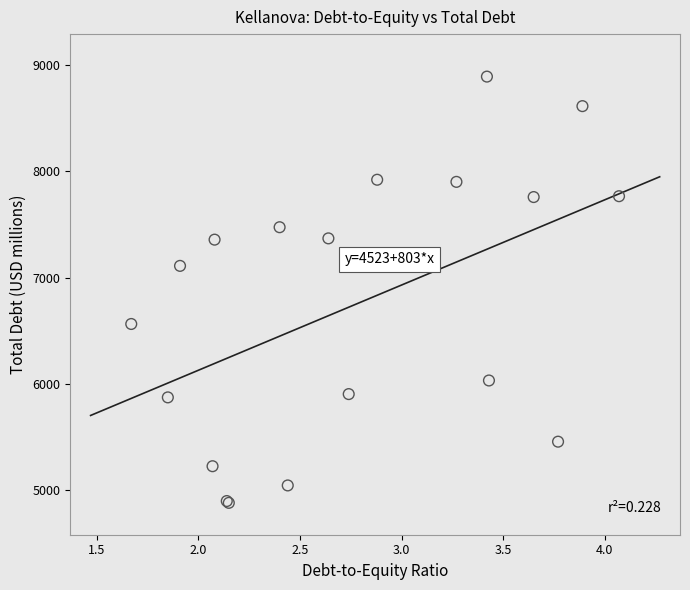

What Y value in the scatter plot is closest to 6886?

7111